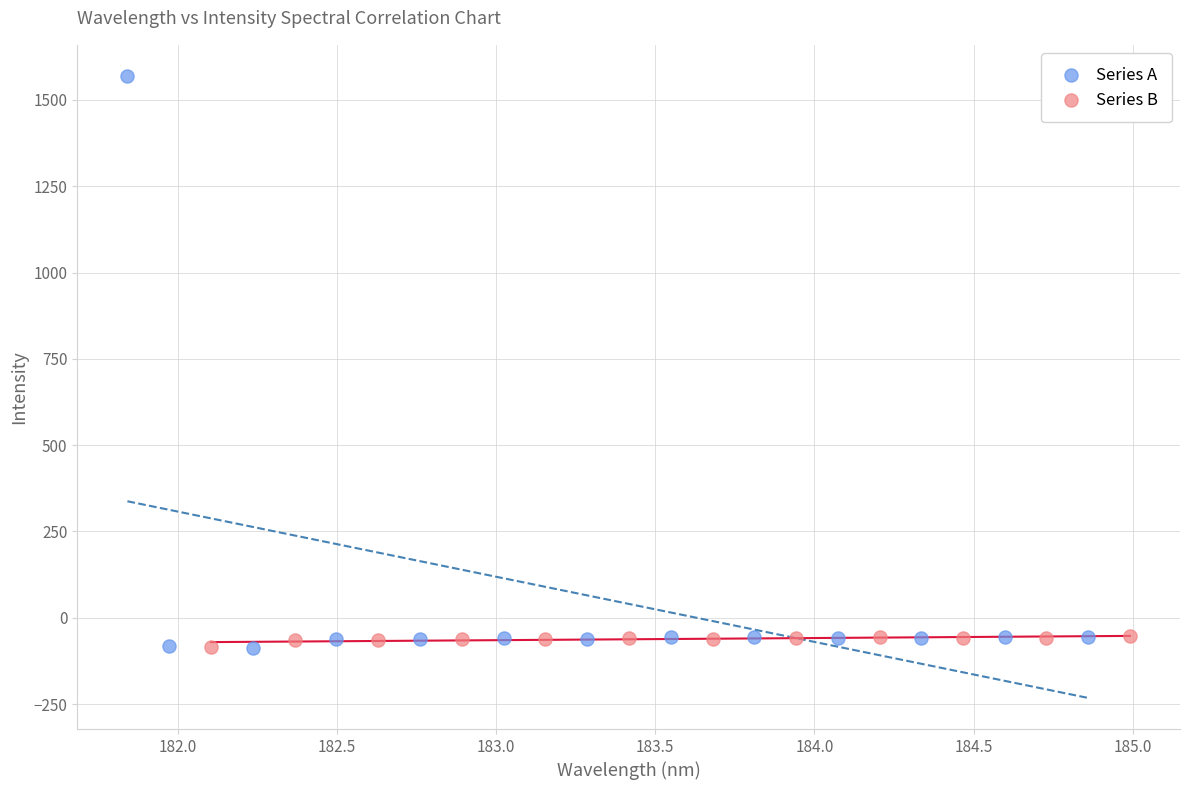

Which series reaches the maximum Y coordinate?

Series A